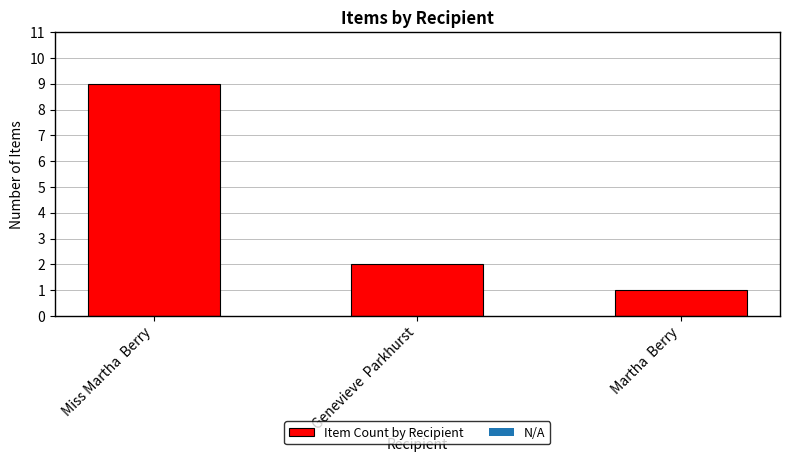

Reading left to right, what are all the values shown in this chart?

9	2	1